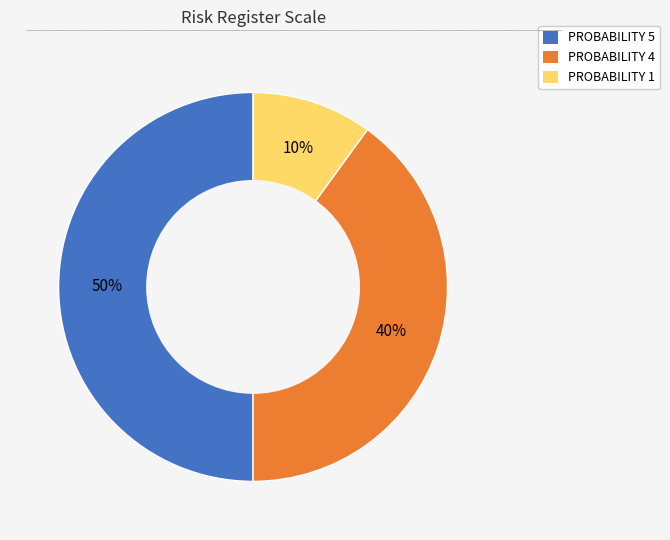

To the nearest percent, what is the average slice percentage?

33%